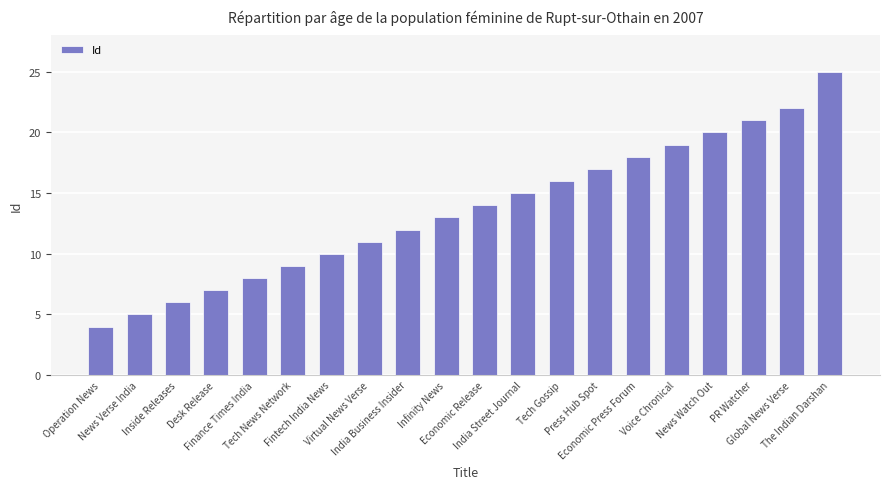

Is it true that the value at Tech News Network is 2?

False